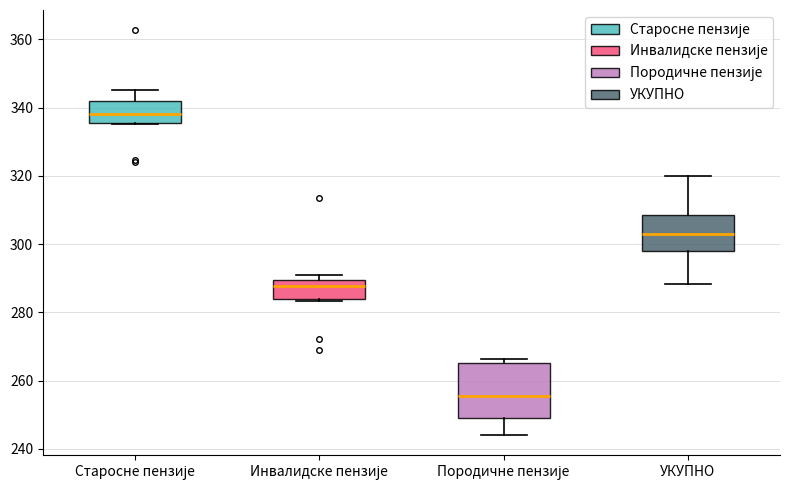

Reading left to right, transcribe this box plot: for each box, give where its median line is, the range the box spans, and where its two whiskers end, as read against the y-axis. The values are not printed on the chart, so give them approximately, as read against the axis.

Старосне пензије: median 338, box 336 to 342, whiskers 336 to 346
Инвалидске пензије: median 288, box 284 to 290, whiskers 284 to 290 (just above the box's upper edge)
Породичне пензије: median 256, box 248 to 266, whiskers 244 to 266 (just above the box's upper edge)
УКУПНО: median 304, box 298 to 308, whiskers 288 to 320